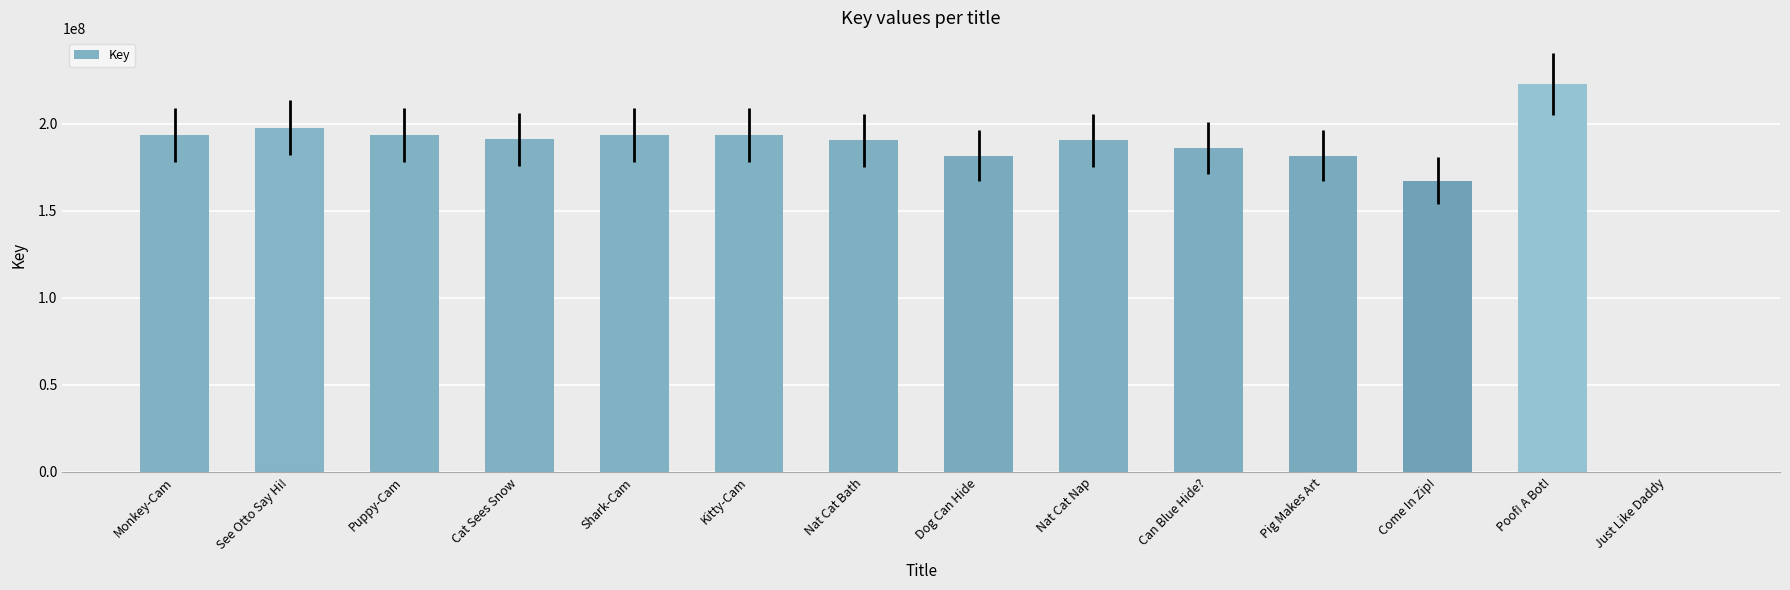

At which label is the value closest to 111320460?

Come In Zip!